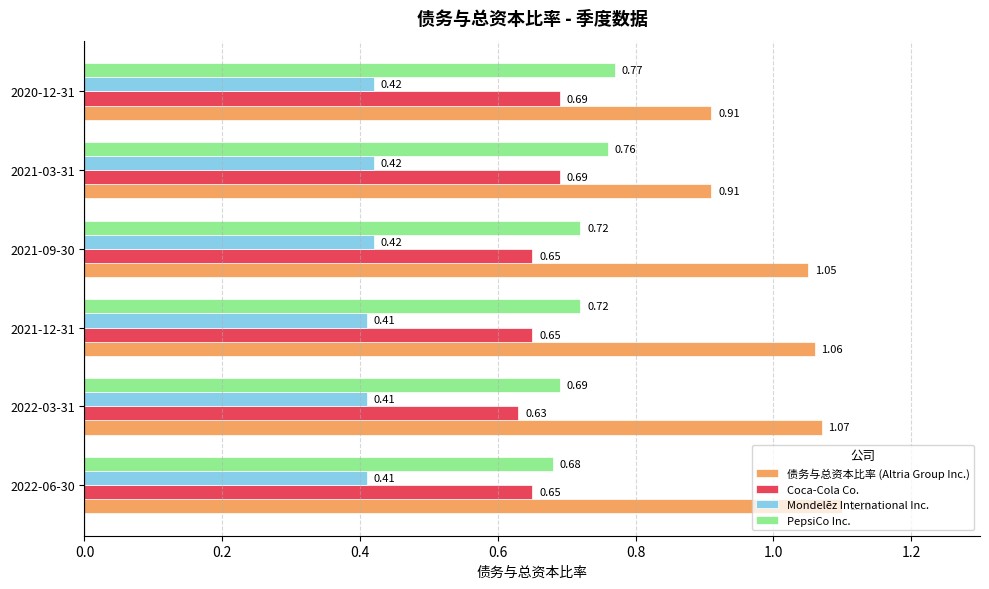

What is the sum of all Coca-Cola Co. values?

4.0